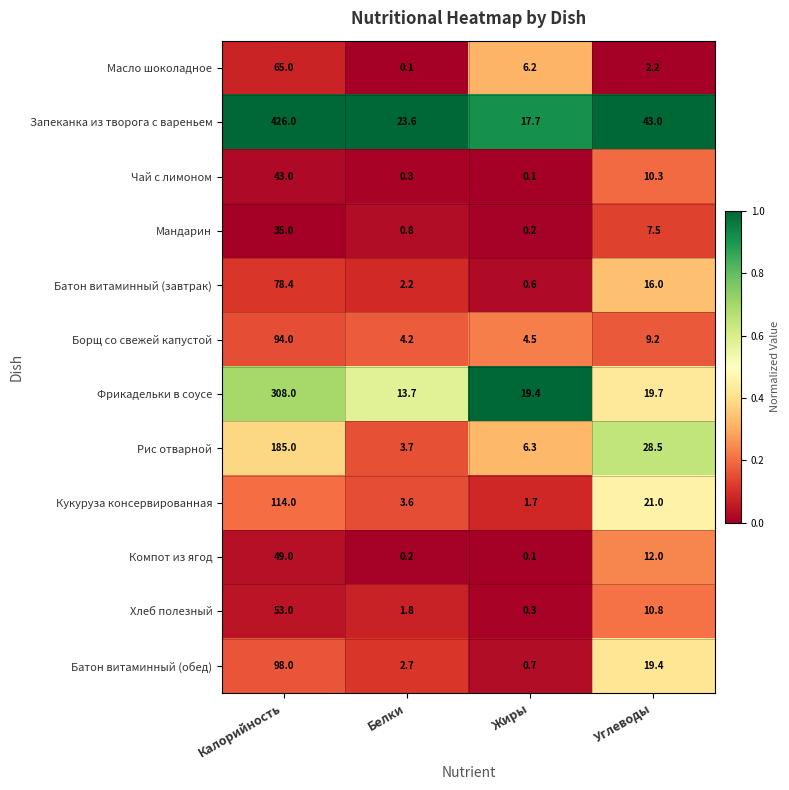

At how many categories does at least one series exceed 0?

4